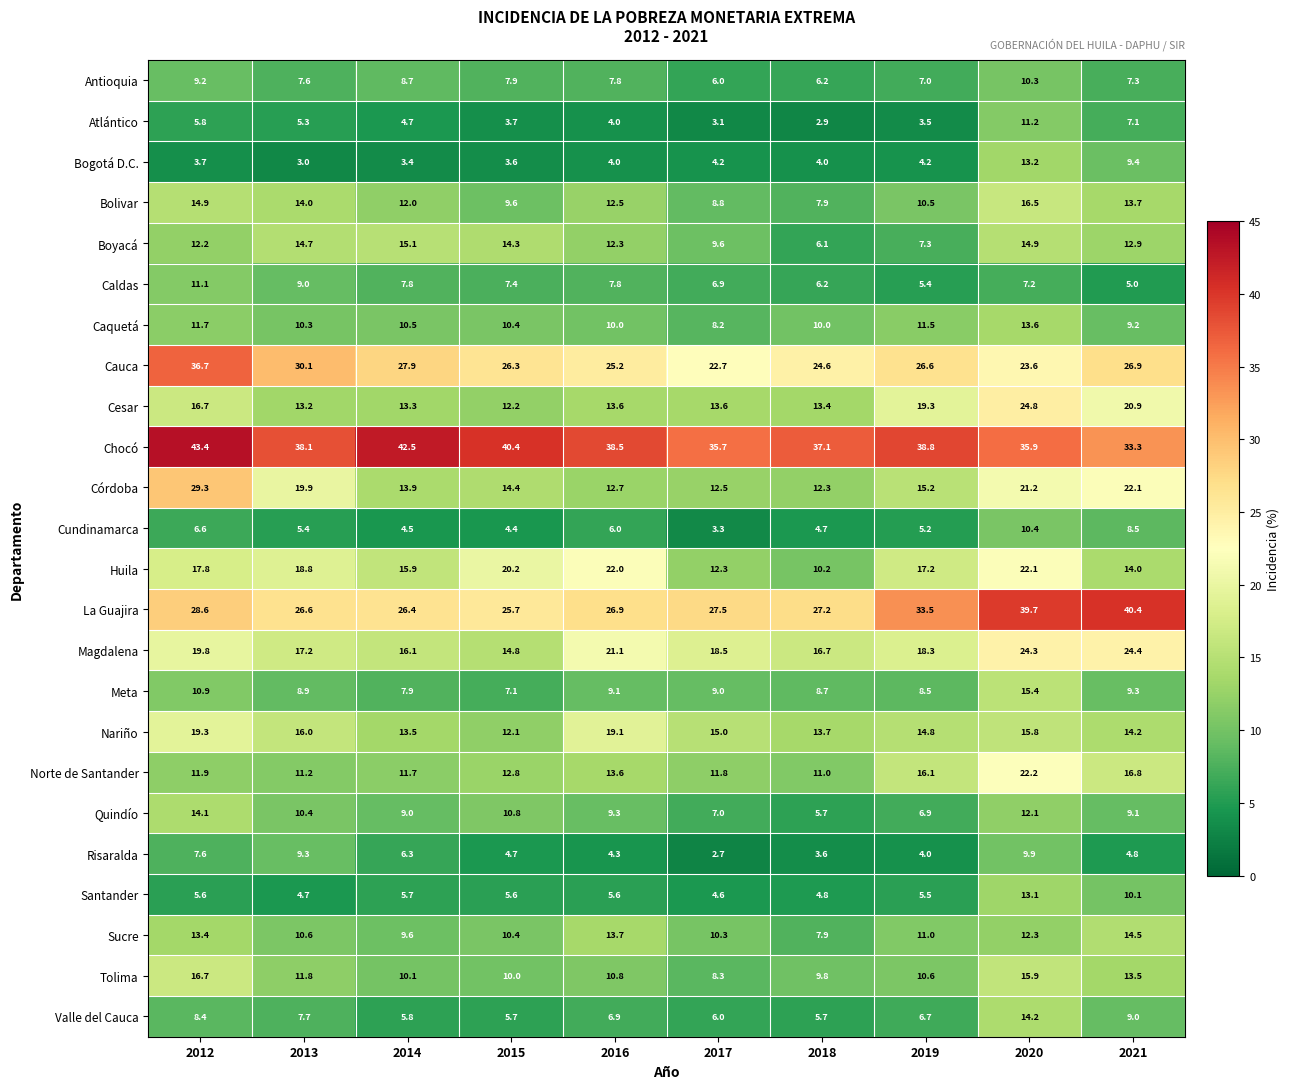

What is the greatest value displayed?

43.4